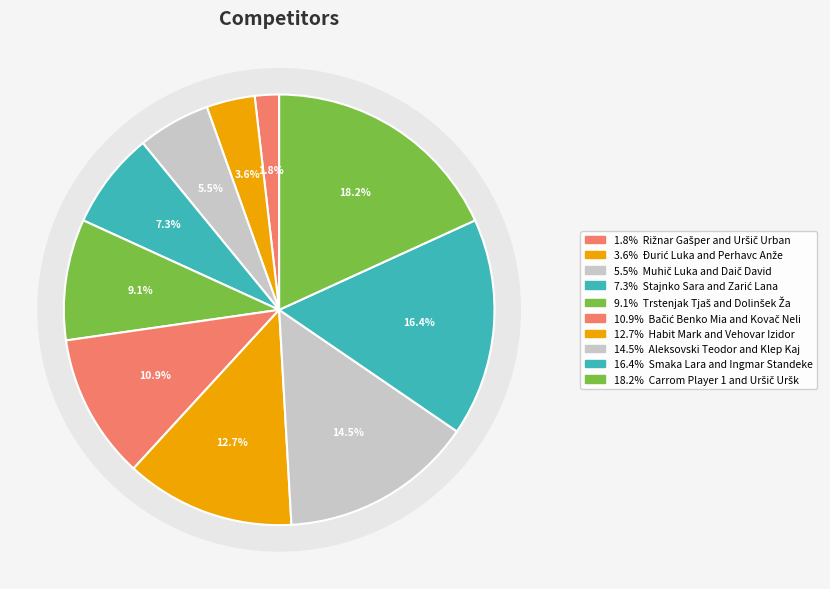

Is it true that Muhič Luka and Daič David is 5% of the pie?

True